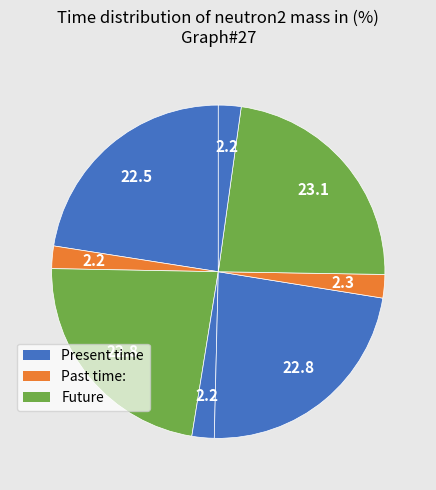

How many slices are in this pie chart?

8